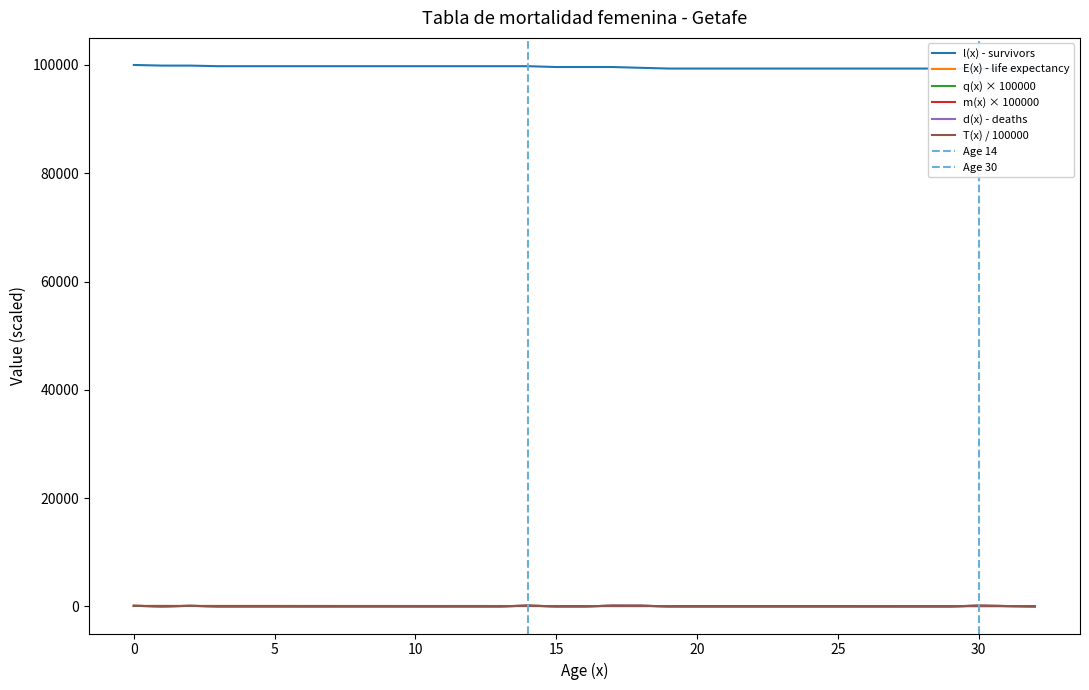

Which series has the largest range (max minus min)?

l(x) - survivors